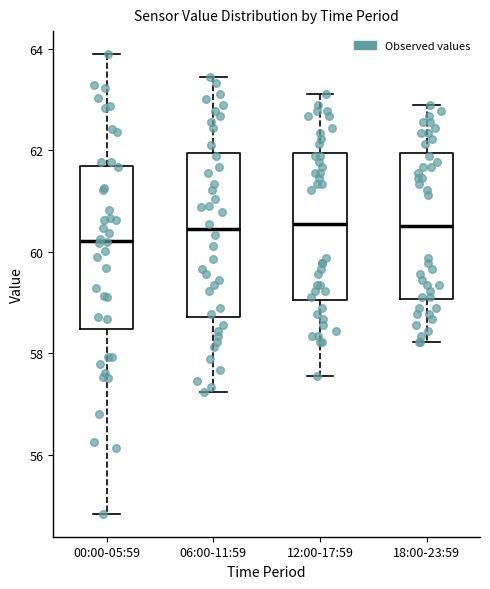

Reading left to right, read every box against the y-axis: the position of its median line, the range the box covers, and the ends of its whiskers. The values are not printed on the chart, so give them approximately, as read against the axis.

00:00-05:59: median 60.2, box 58.4 to 61.6, whiskers 54.8 to 64.0
06:00-11:59: median 60.4, box 58.8 to 62.0, whiskers 57.2 to 63.4
12:00-17:59: median 60.6, box 59.0 to 62.0, whiskers 57.6 to 63.2
18:00-23:59: median 60.6, box 59.0 to 62.0, whiskers 58.2 to 62.8